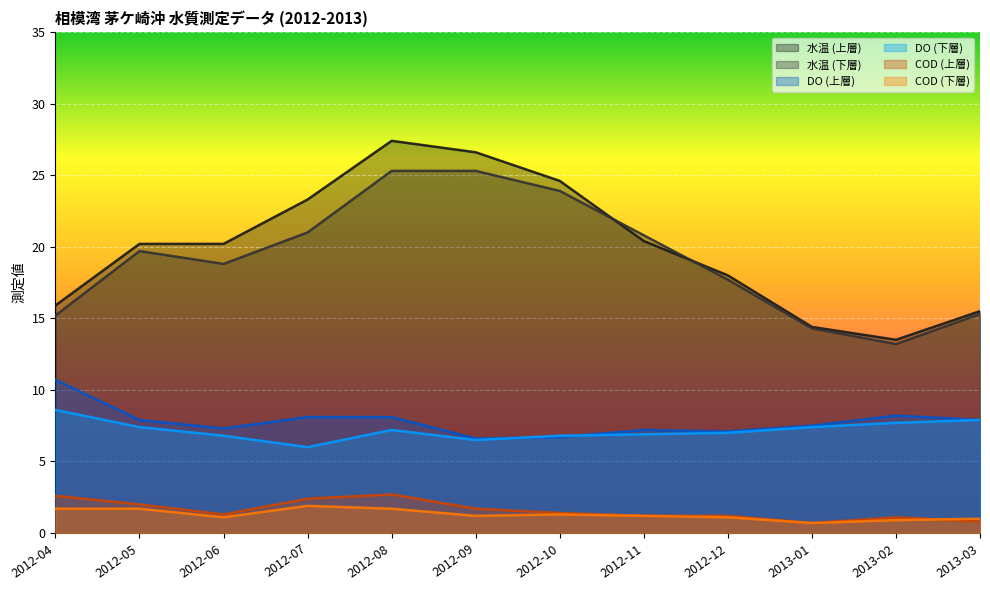

After their last crossing, which series has the higher values: DO (下層) or DO (上層)?

DO (上層)